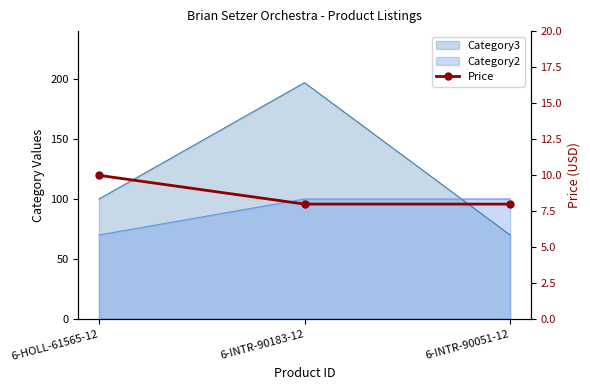

Count the values in the range 7 to 9.

2